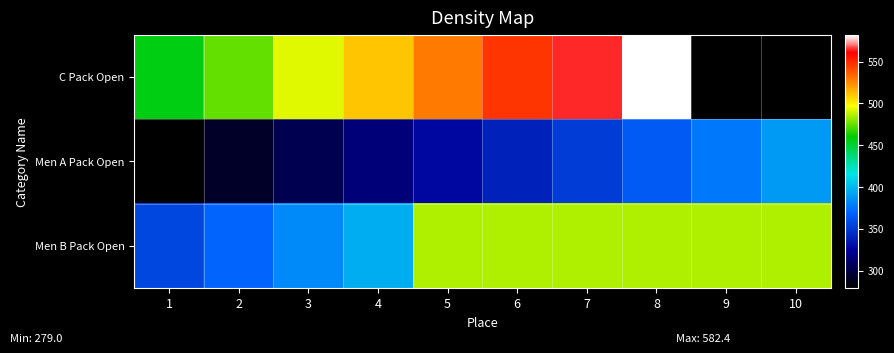

Read the C Pack Open value at 4.

511.2